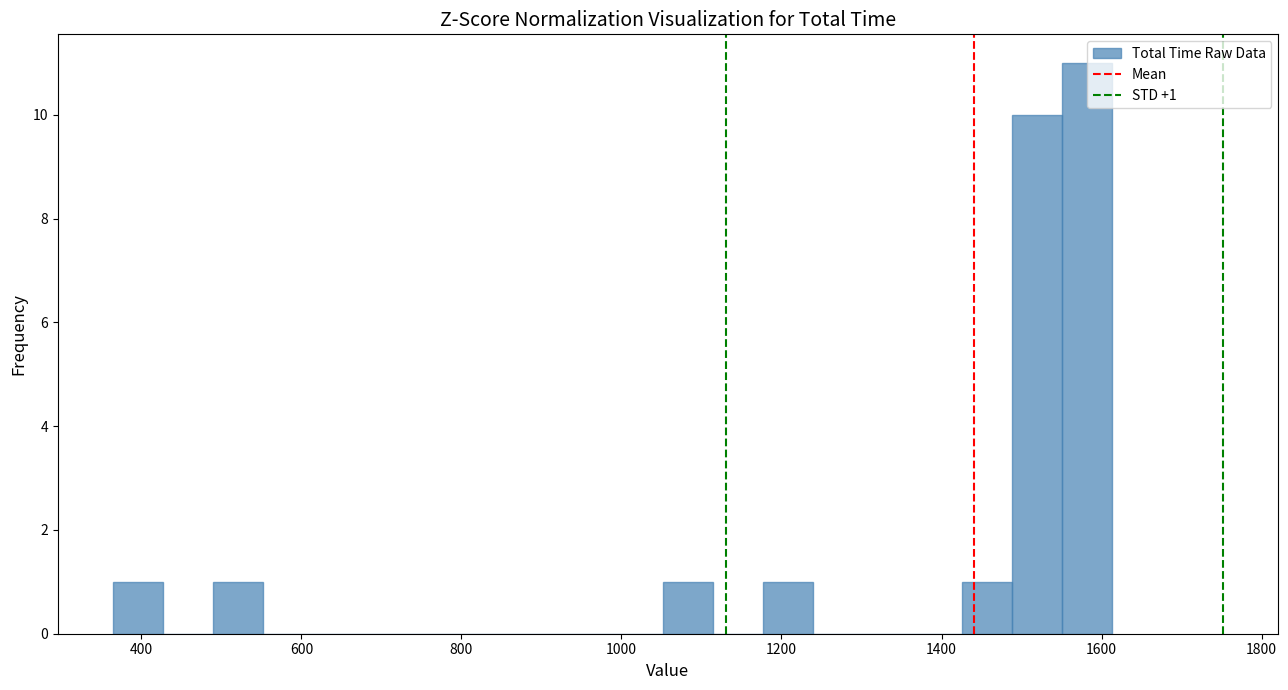

Read against the x-axis, roughly where is the centre of the tallest bar?

1580